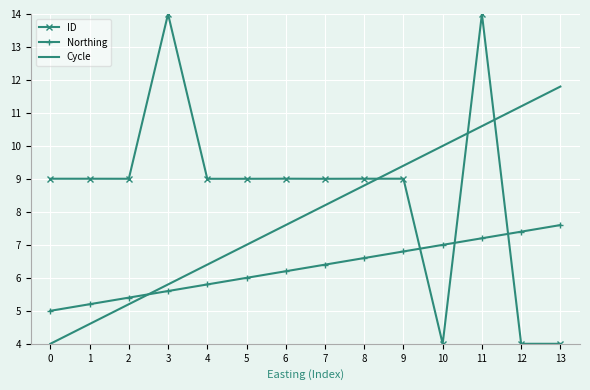

How many values in the Cycle series exceed 8?

7